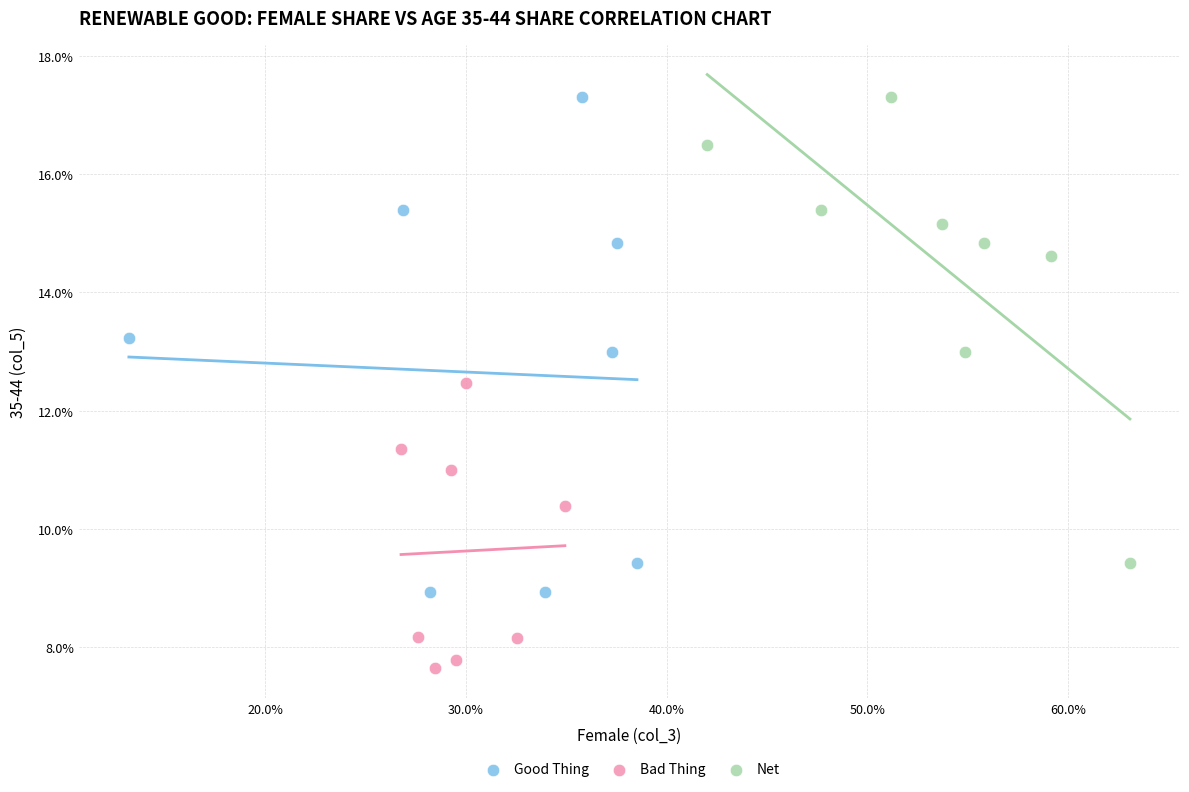

Which series reaches the minimum Y coordinate?

Bad Thing